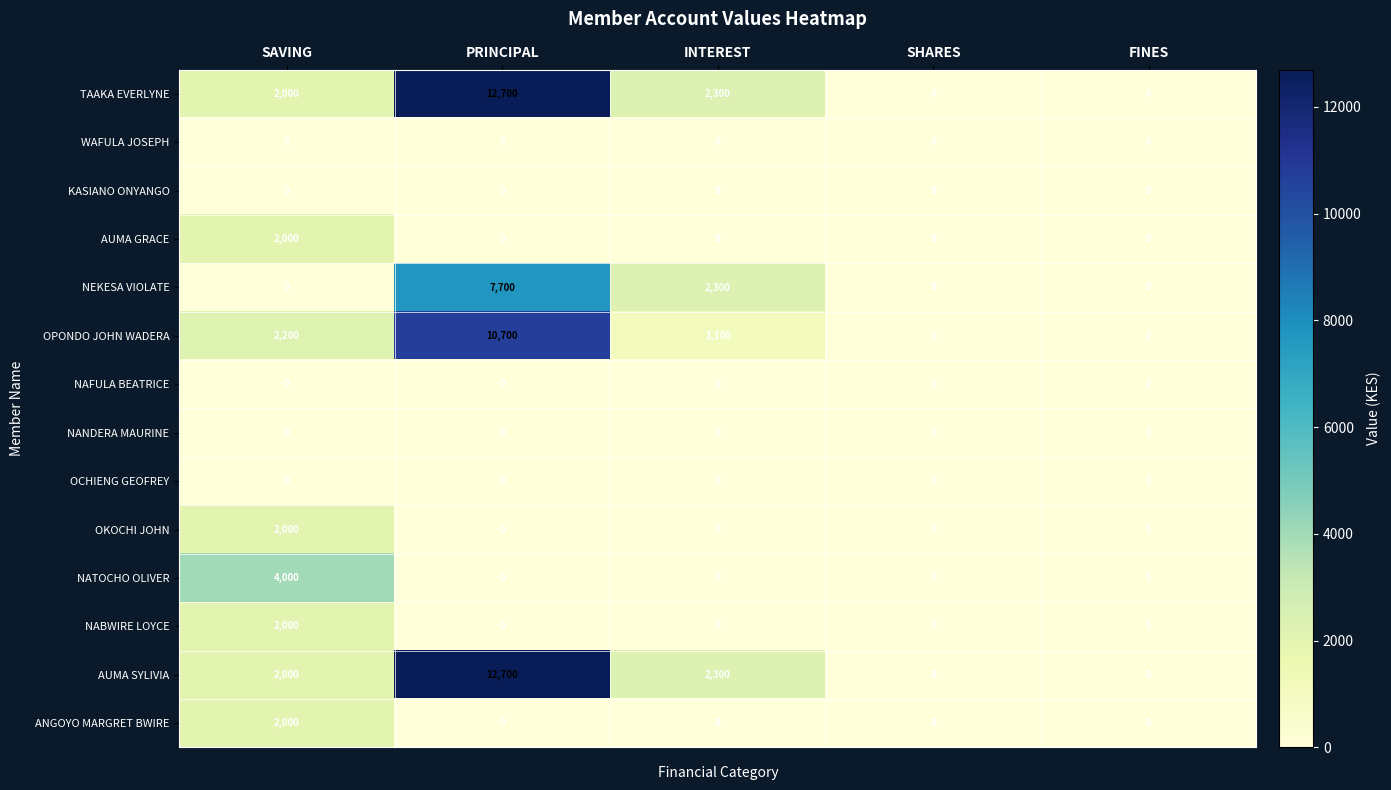

Which series changed the most between SAVING and INTEREST?

NATOCHO OLIVER